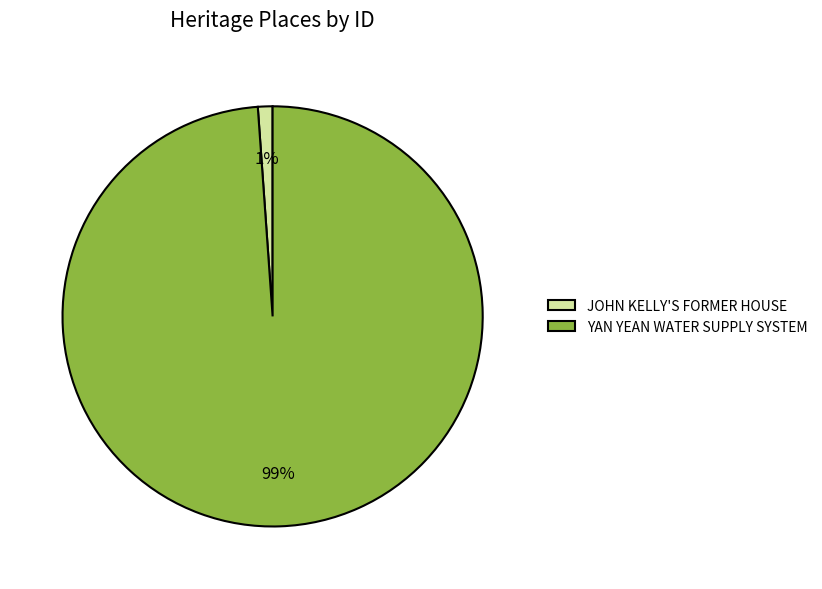

To the nearest percent, what is the combined percentage of JOHN KELLY'S FORMER HOUSE and YAN YEAN WATER SUPPLY SYSTEM?

100%